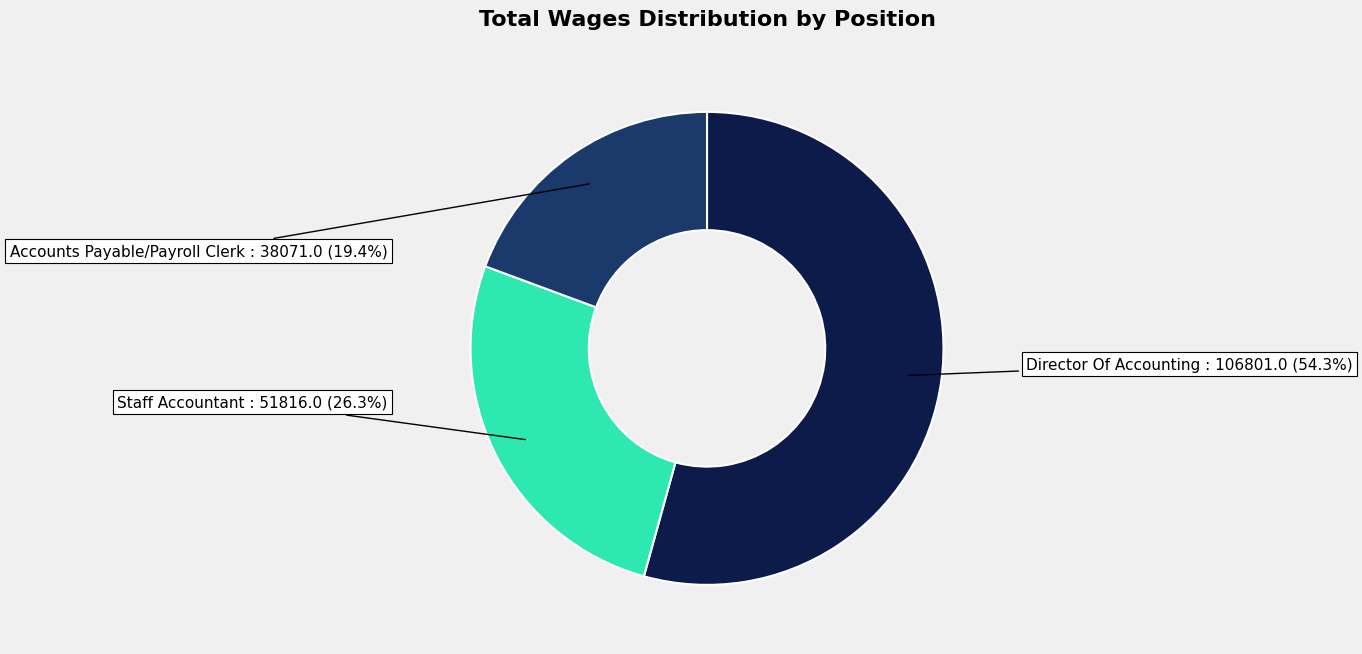

The Staff Accountant slice represents 39% of the pie. True or false?

False